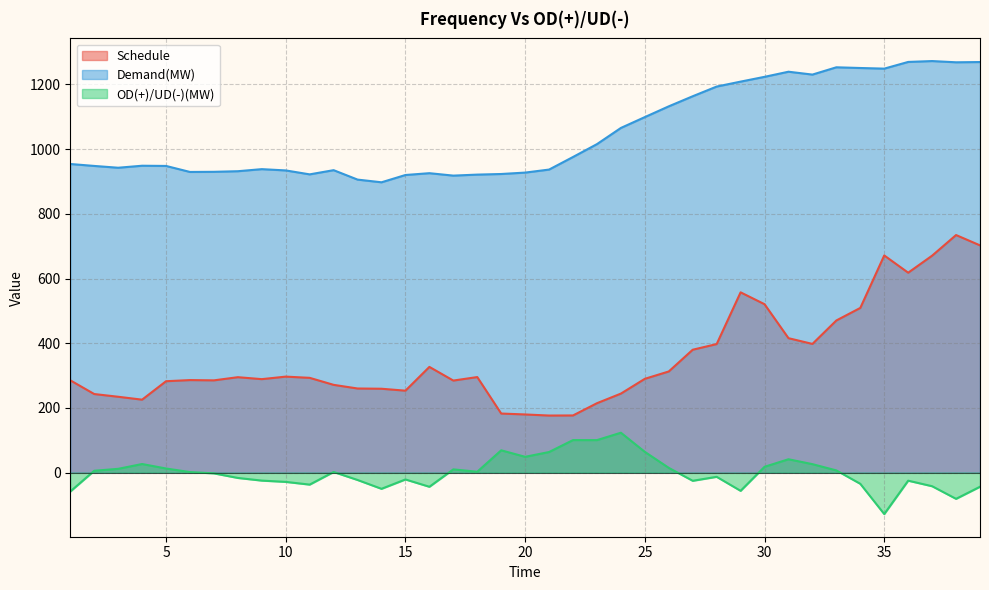

In Schedule, how many points are lower than both neighbors (excluding endpoints)?

8